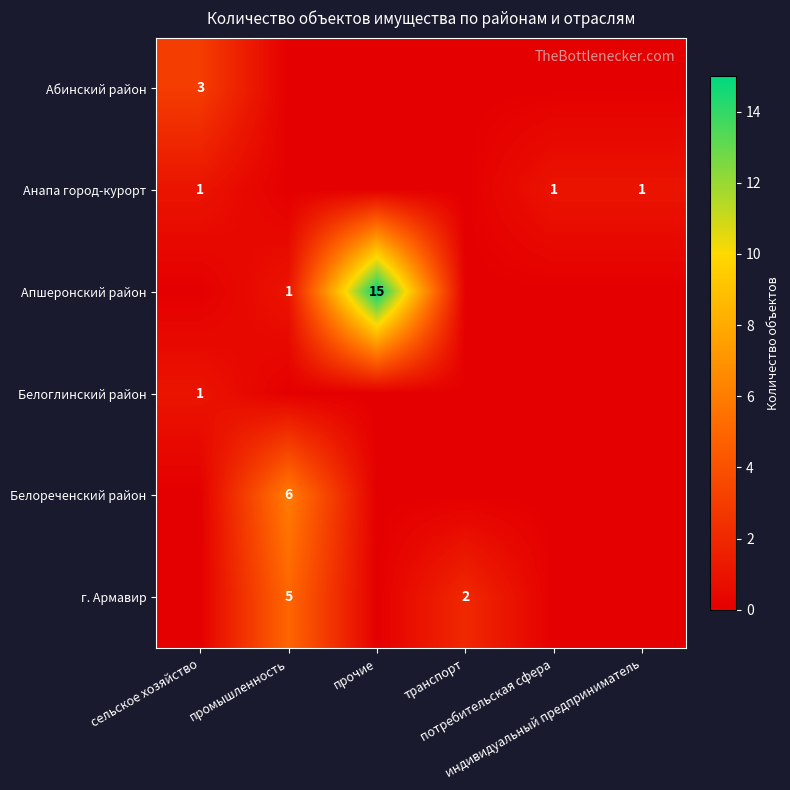

At which category is the sum across all series the highest?

прочие